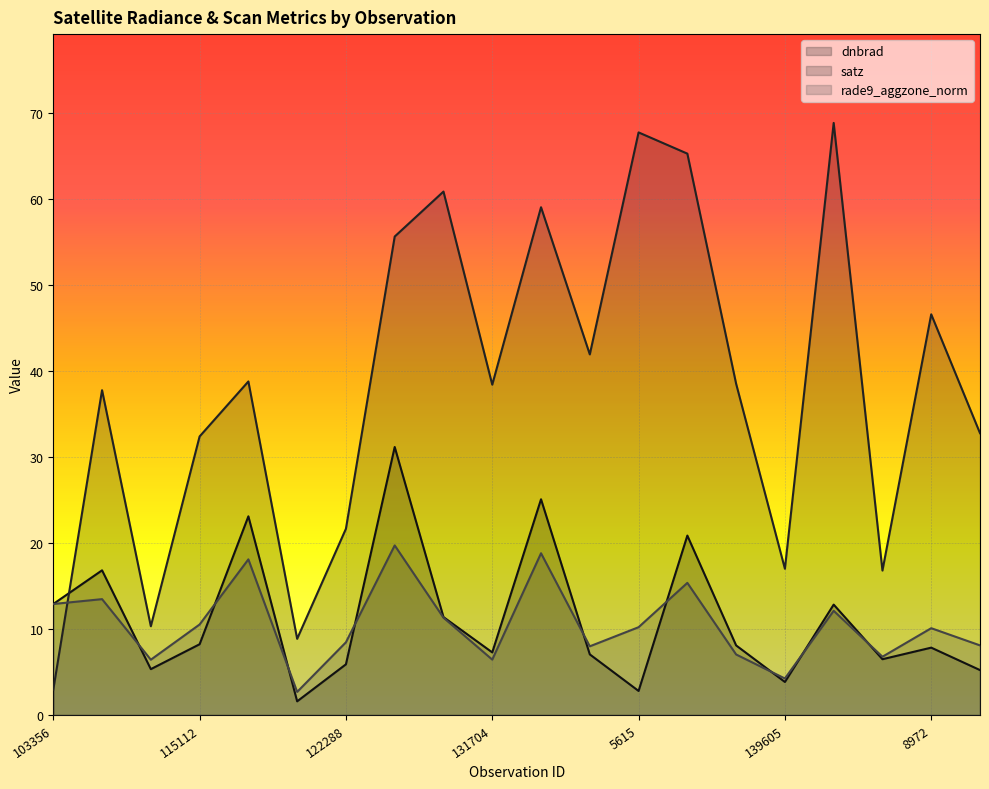

Where do dnbrad and satz first cross each other?

103356 and 854